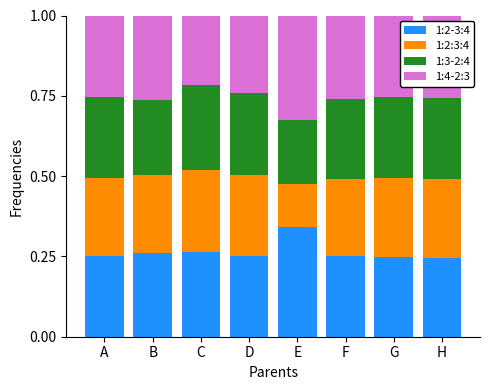

What is the total value across all series at F?

1.0